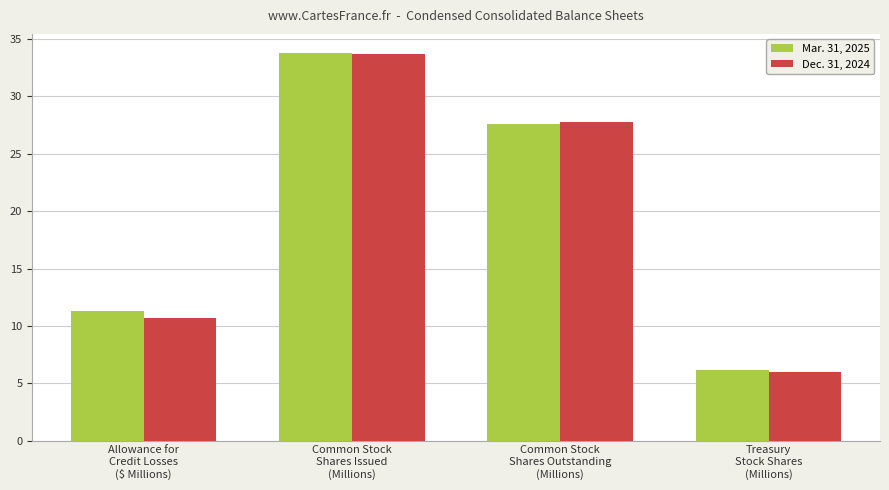

What is the difference between the maximum and minimum values in the Mar. 31, 2025 series?

27.6